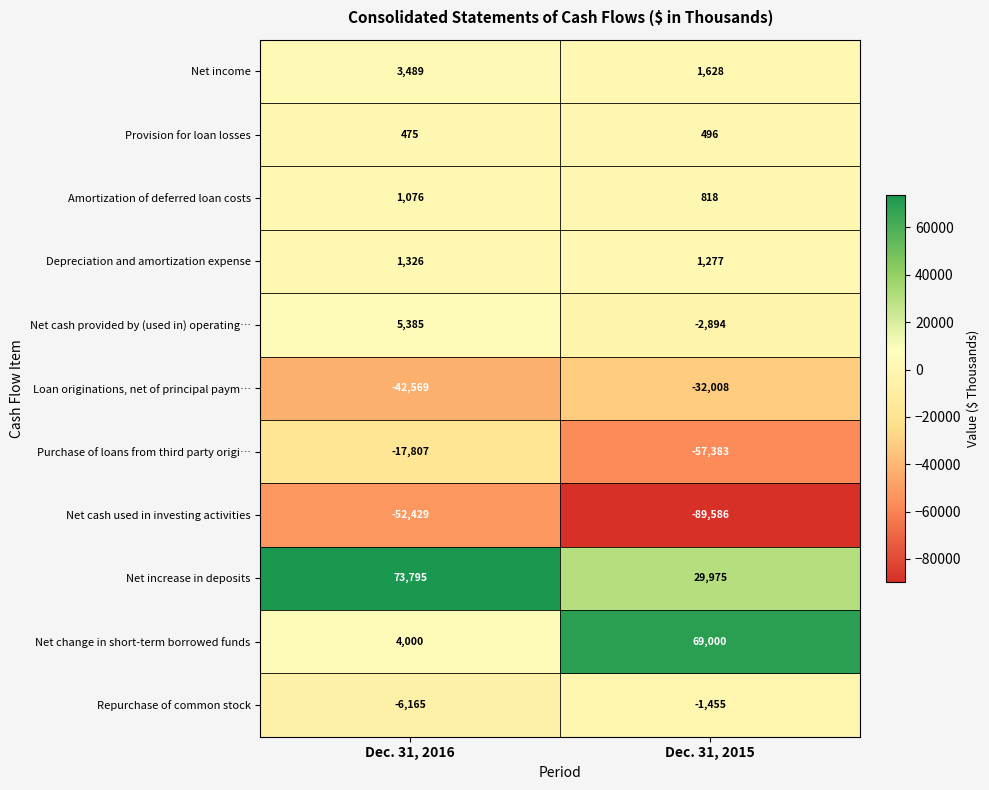

Which series has the largest total across all categories?

Net increase in deposits